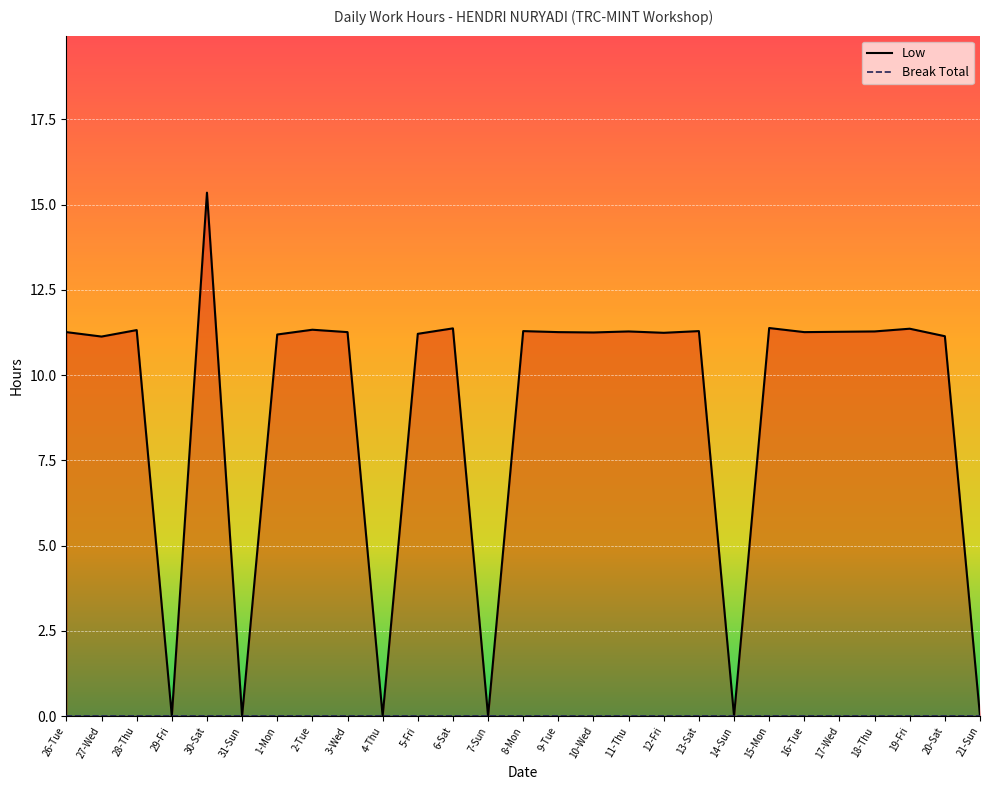

Where is the first local minimum?

27-Wed